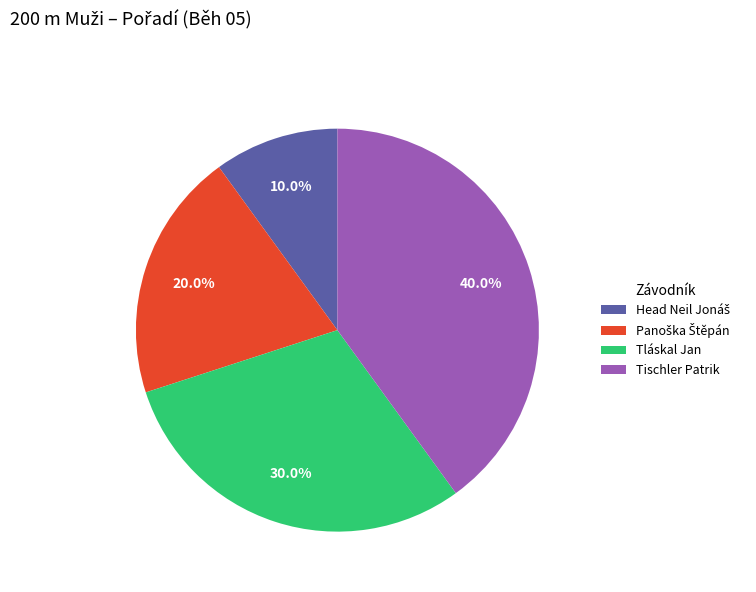

How many slices are in this pie chart?

4